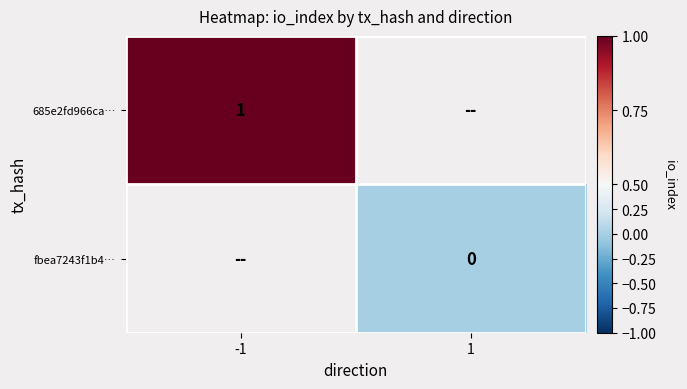

The value of 685e2fd966ca… at -1 is 1. True or false?

True